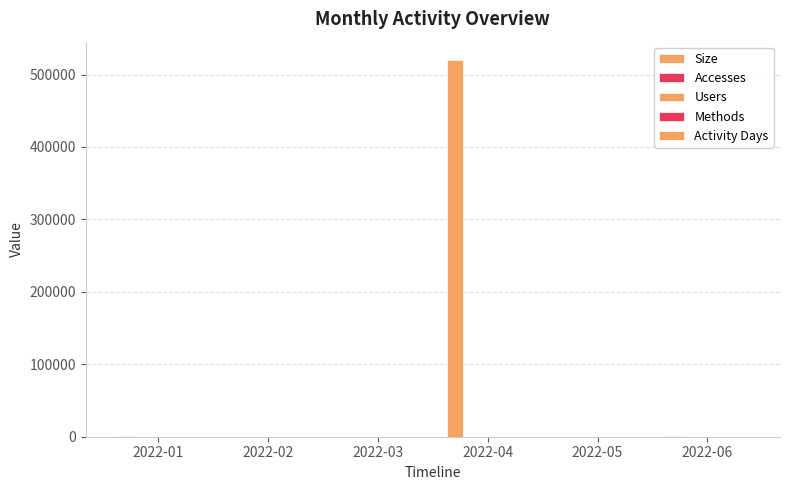

Reading left to right, list all the values displayed in this chart.

Size: 2022-01=783	2022-02=0	2022-03=0	2022-04=519358	2022-05=0	2022-06=1466
Accesses: 2022-01=1	2022-02=0	2022-03=0	2022-04=2	2022-05=0	2022-06=2
Users: 2022-01=1	2022-02=0	2022-03=0	2022-04=1	2022-05=0	2022-06=1
Methods: 2022-01=1	2022-02=0	2022-03=0	2022-04=1	2022-05=0	2022-06=1
Activity Days: 2022-01=1	2022-02=0	2022-03=0	2022-04=1	2022-05=0	2022-06=1